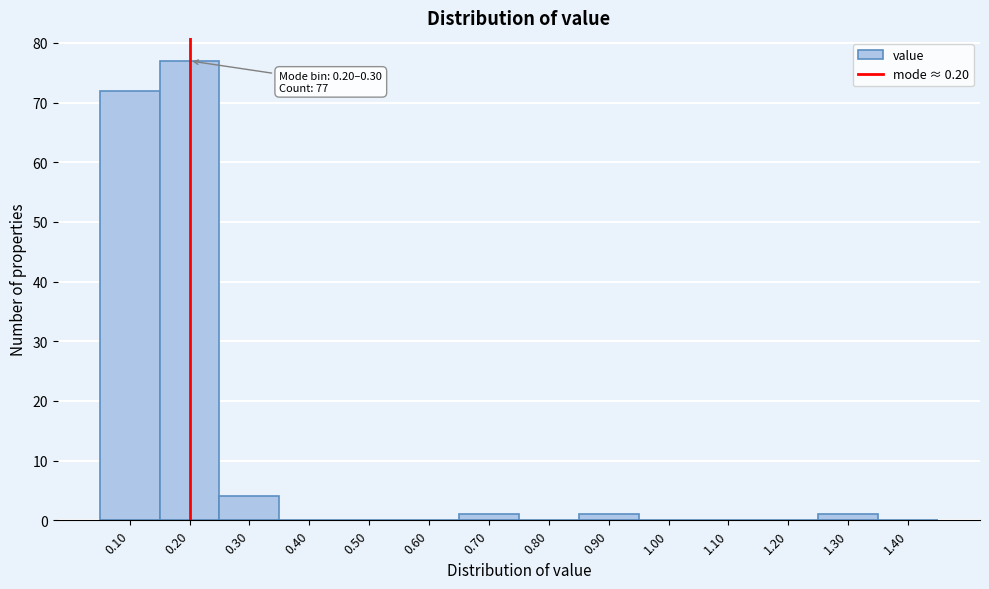

Reading left to right, list all the values displayed in this chart.

0.10=72	0.20=77	0.30=4	0.40=0	0.50=0	0.60=0	0.70=1	0.80=0	0.90=1	1.00=0	1.10=0	1.20=0	1.30=1	1.40=0